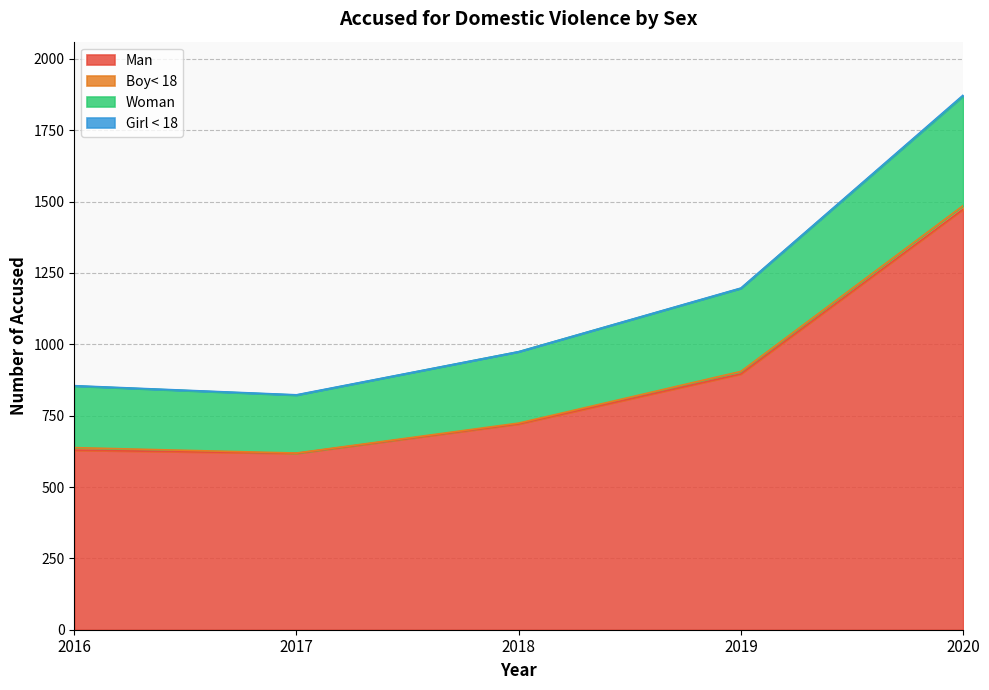

At which category is the sum across all series the highest?

2020